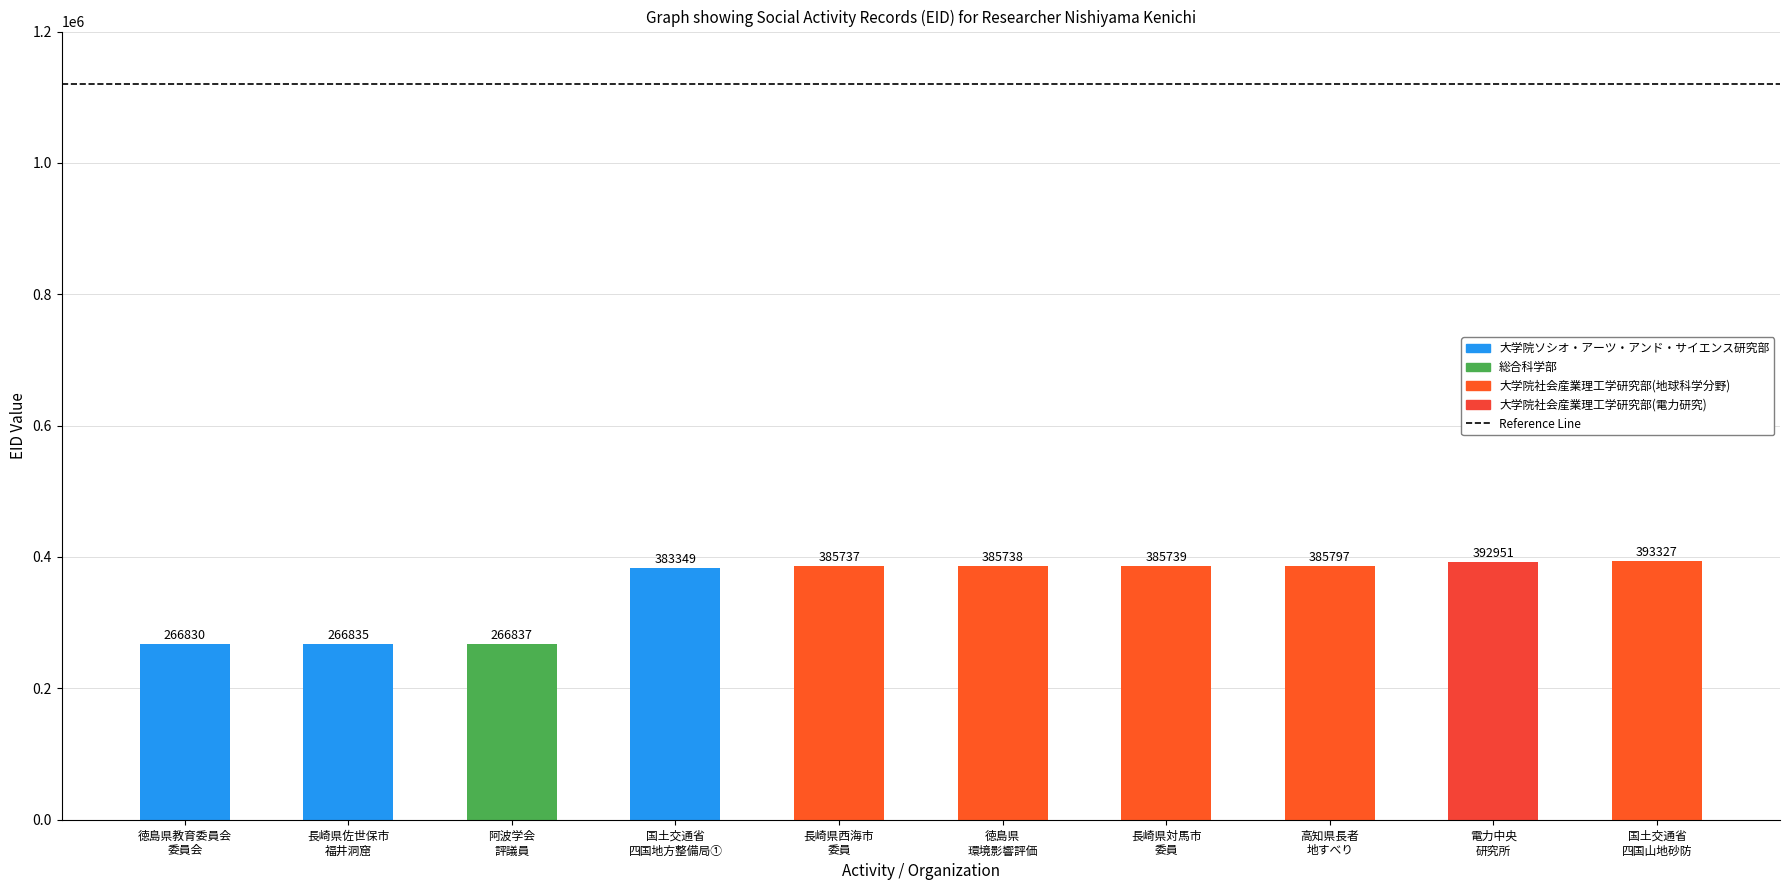

What is the value of the 2nd bar from the left?

266835